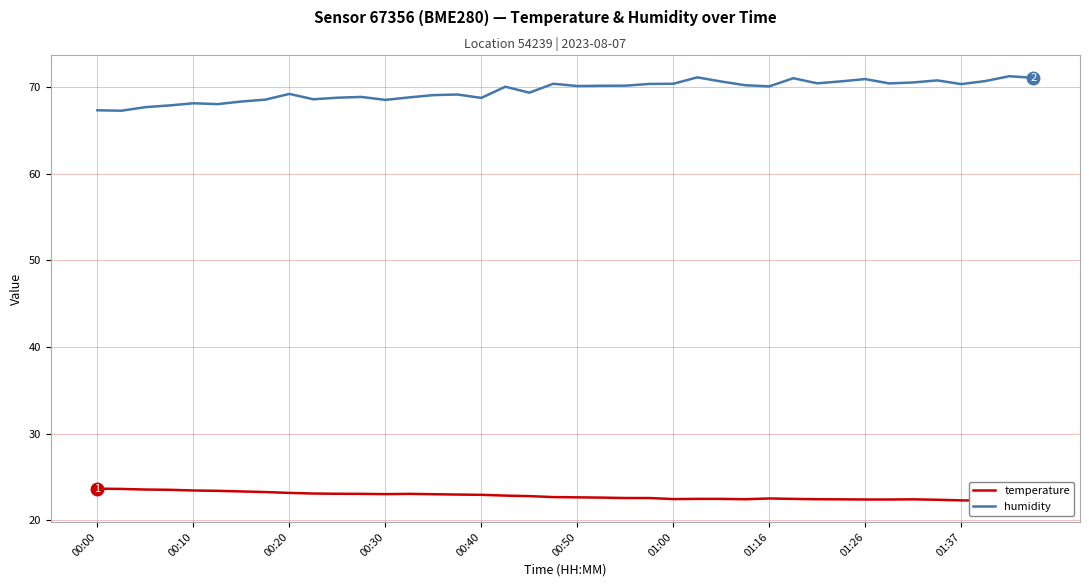

What is the difference between the humidity values at 32 and 01:37?

2.3